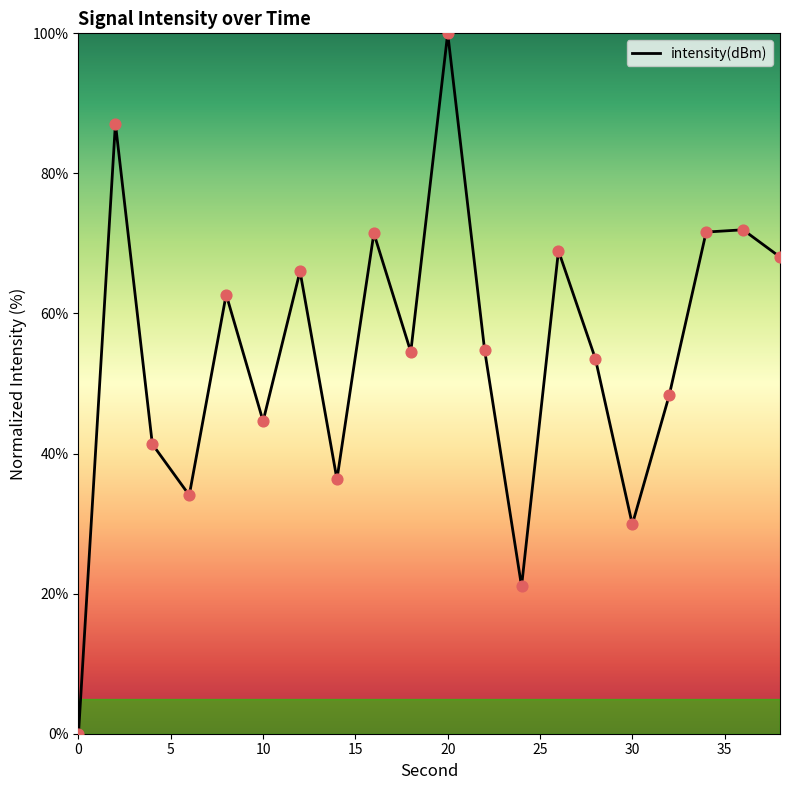

What is the greatest value displayed?

100.0